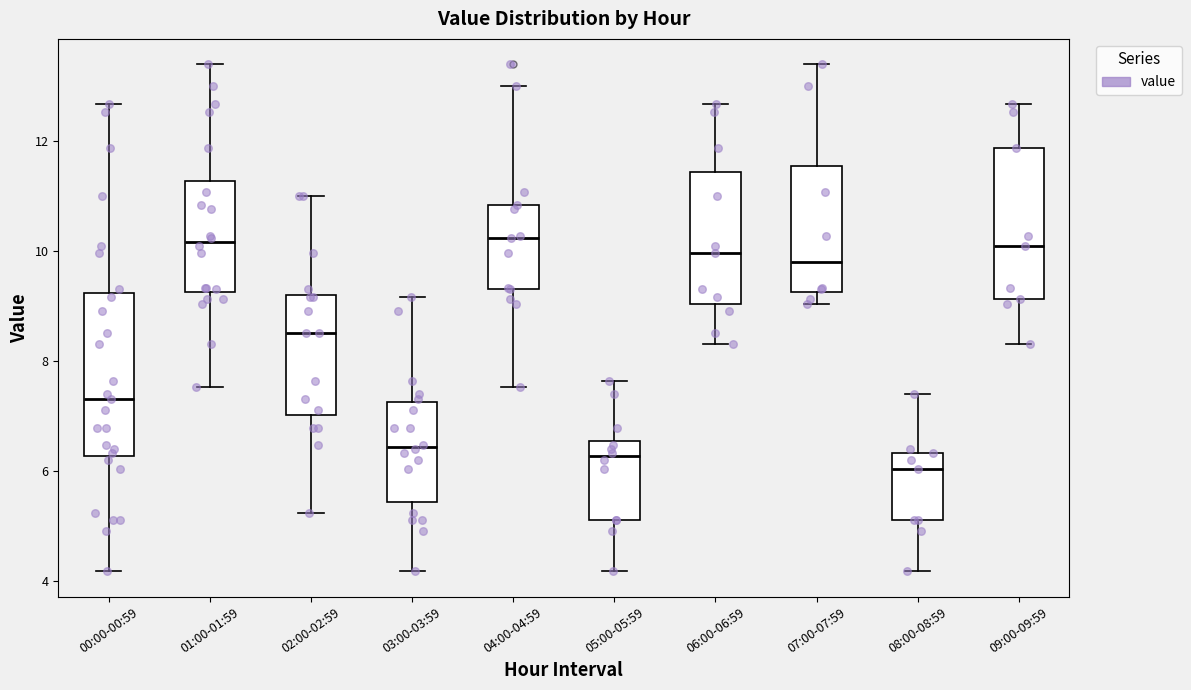

Reading left to right, read every box against the y-axis: the position of its median line, the range the box covers, and the ends of its whiskers. The values are not printed on the chart, so give them approximately, as read against the axis.

00:00-00:59: median 7.4, box 6.2 to 9.2, whiskers 4.2 to 12.6
01:00-01:59: median 10.2, box 9.2 to 11.2, whiskers 7.6 to 13.4
02:00-02:59: median 8.6, box 7.0 to 9.2, whiskers 5.2 to 11.0
03:00-03:59: median 6.4, box 5.4 to 7.2, whiskers 4.2 to 9.2
04:00-04:59: median 10.2, box 9.4 to 10.8, whiskers 7.6 to 13.0
05:00-05:59: median 6.2, box 5.2 to 6.6, whiskers 4.2 to 7.6
06:00-06:59: median 10.0, box 9.0 to 11.4, whiskers 8.4 to 12.6
07:00-07:59: median 9.8, box 9.2 to 11.6, whiskers 9.0 to 13.4
08:00-08:59: median 6.0, box 5.2 to 6.4, whiskers 4.2 to 7.4
09:00-09:59: median 10.2, box 9.2 to 11.8, whiskers 8.4 to 12.6